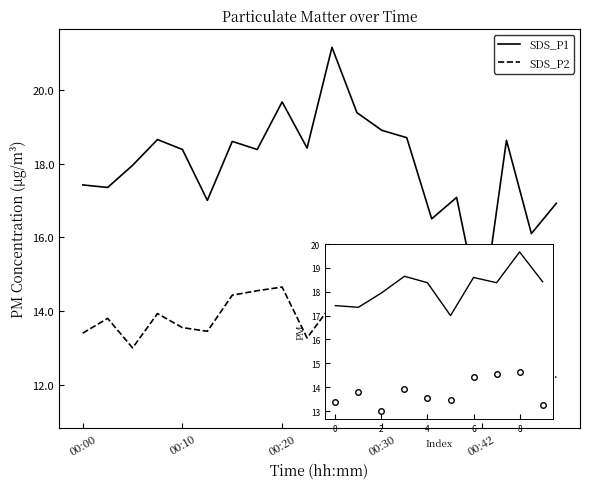

Rank the series at 8 from highest to lowest value.

SDS_P1, SDS_P2